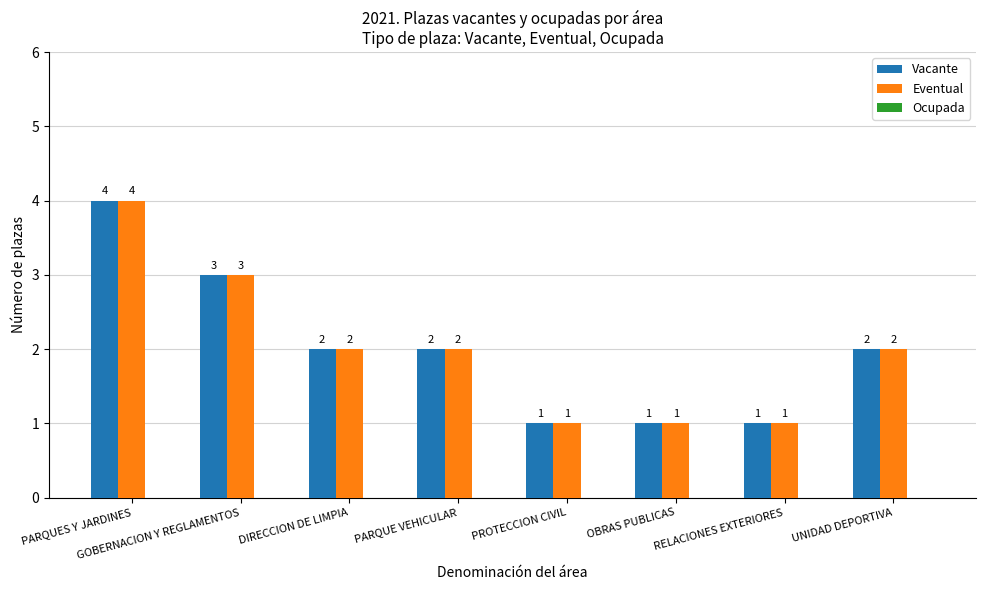

What is the sum of all Vacante values?

16